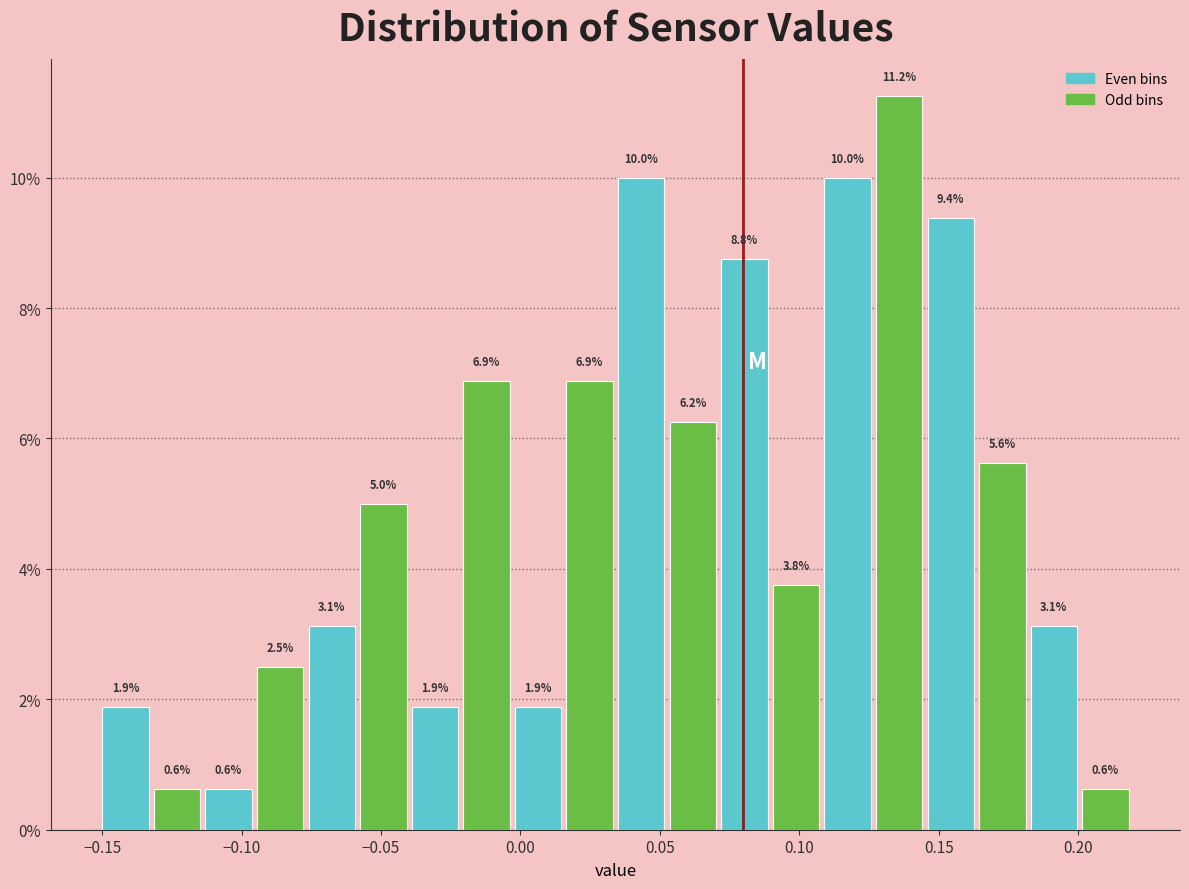

Read against the x-axis, roughly where is the centre of the tallest bar?

0.135